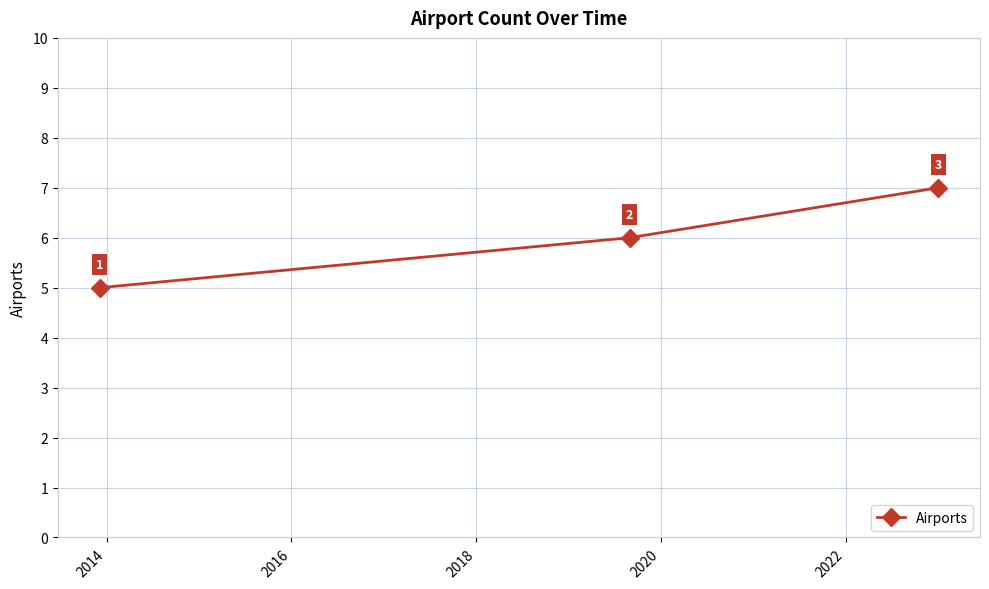

What is the difference between the maximum and minimum values?

2